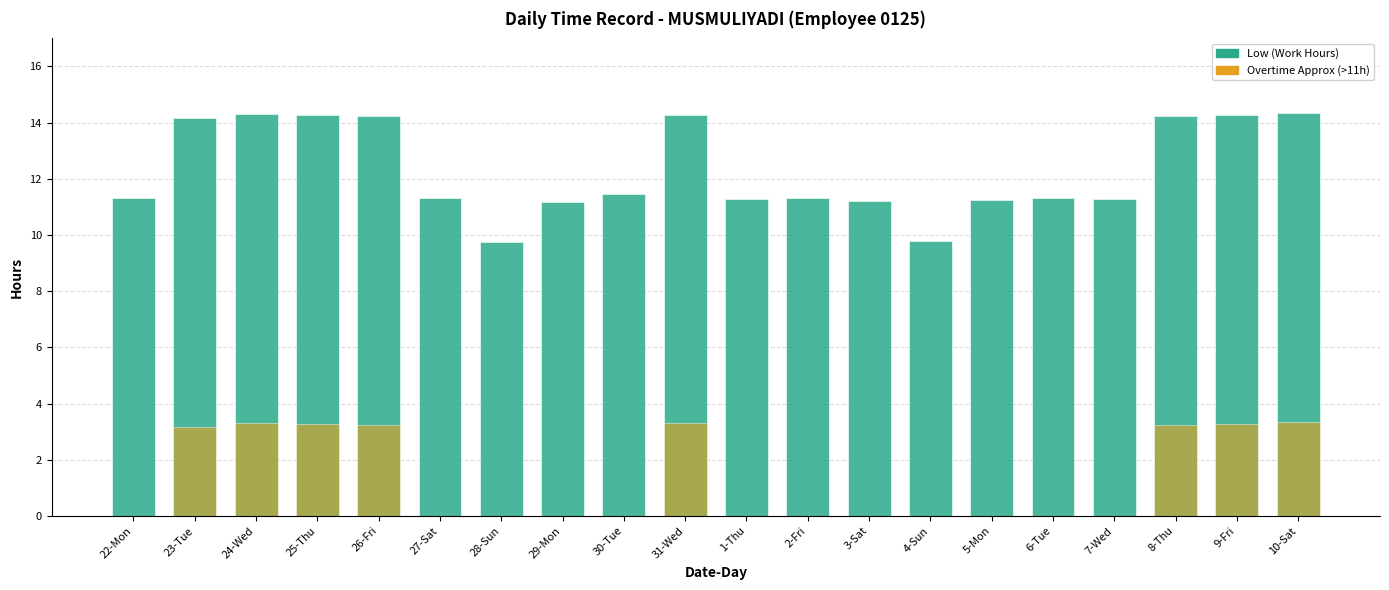

What position from the right is 31-Wed?

11